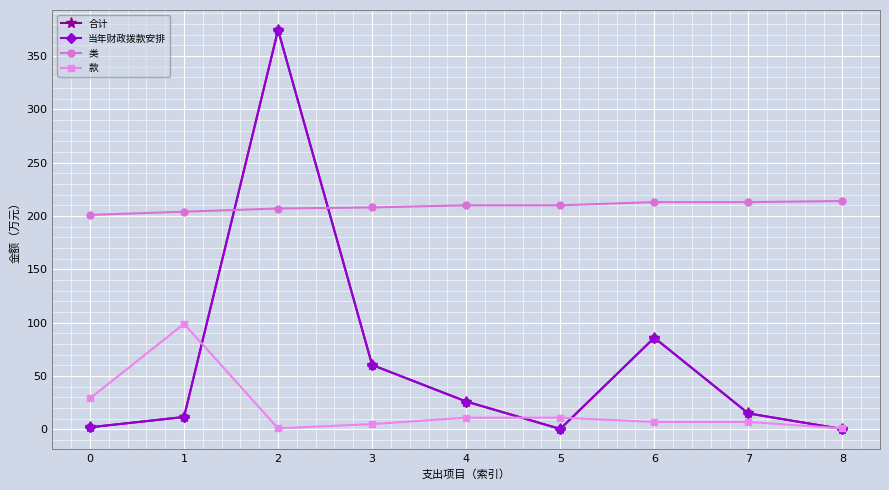

Is the value of 合计 at 4 greater than the value of 当年财政拨款安排 at 2?

No